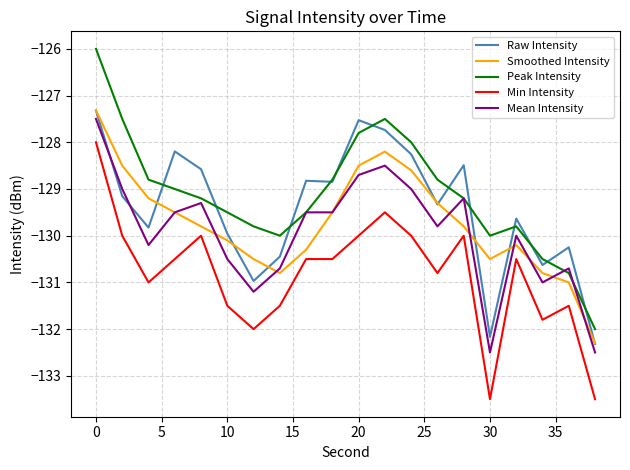

What is the maximum value shown in the chart?

-126.0